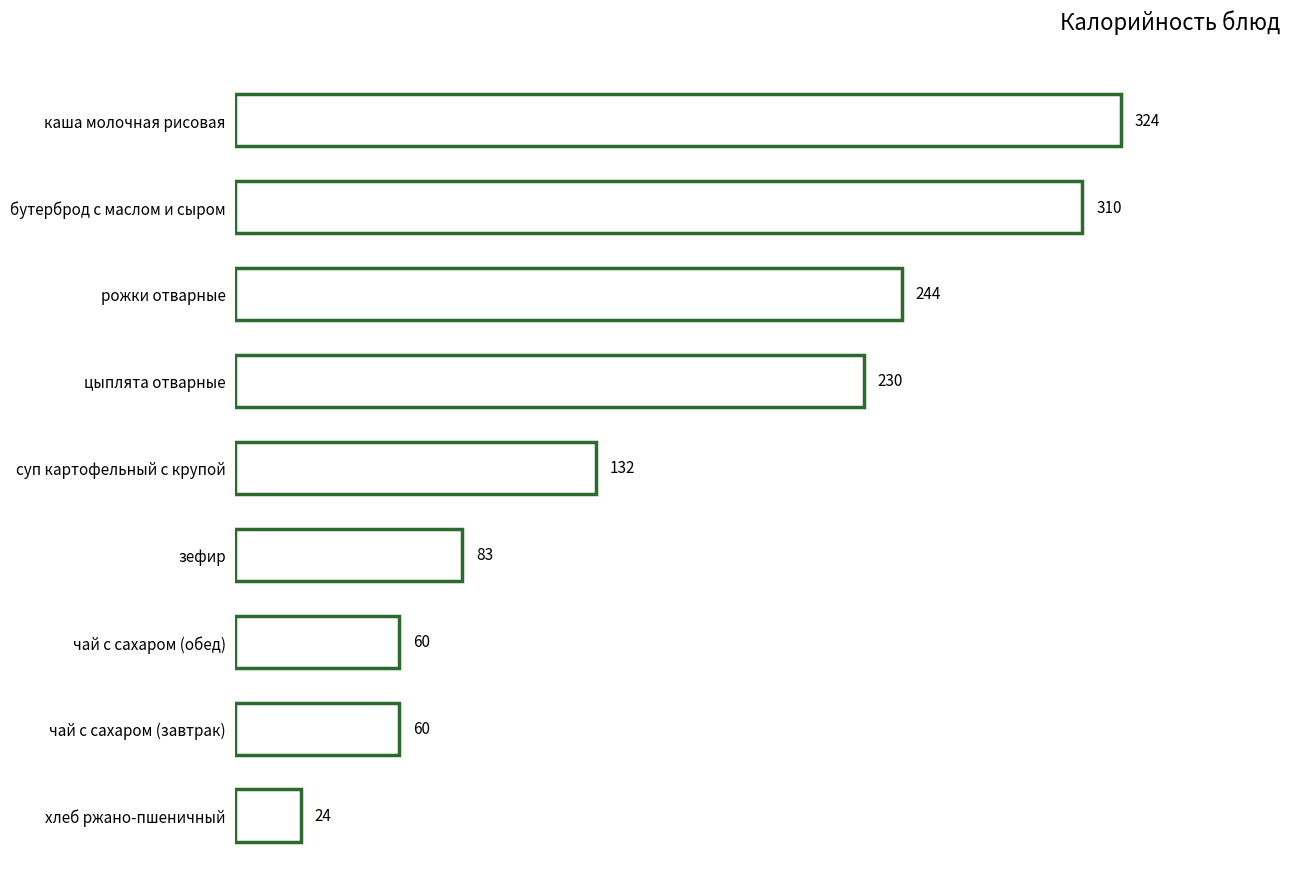

At which label is the value closest to 174?

суп картофельный с крупой